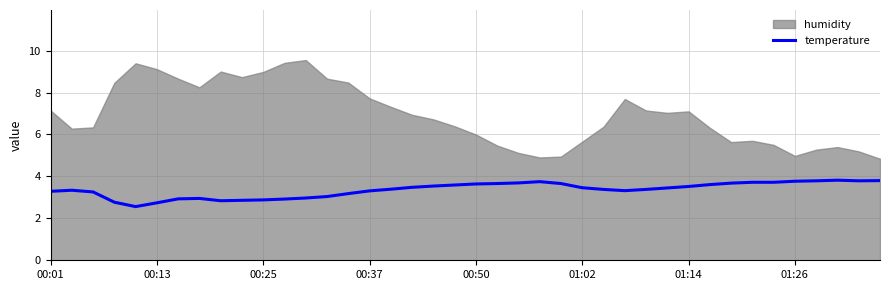

What is the highest value of the temperature series?

3.8